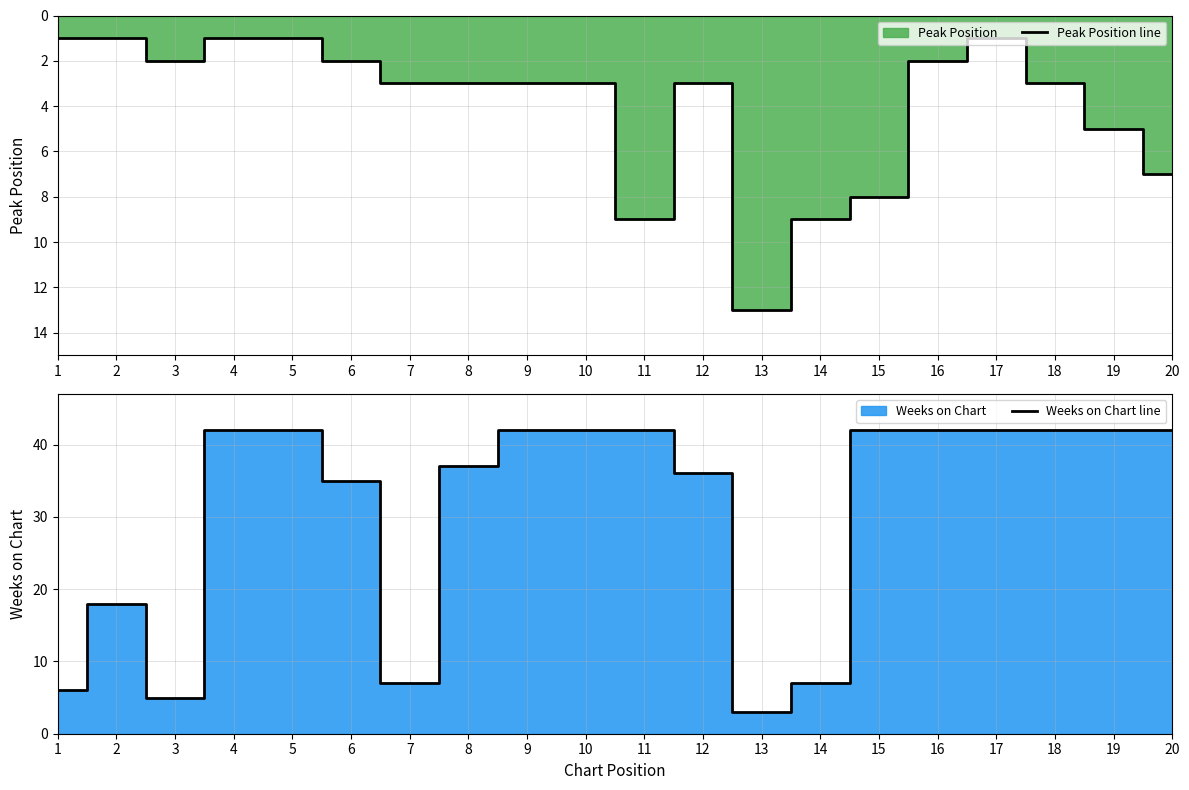

At which category does Weeks on Chart line reach its first local valley?

3